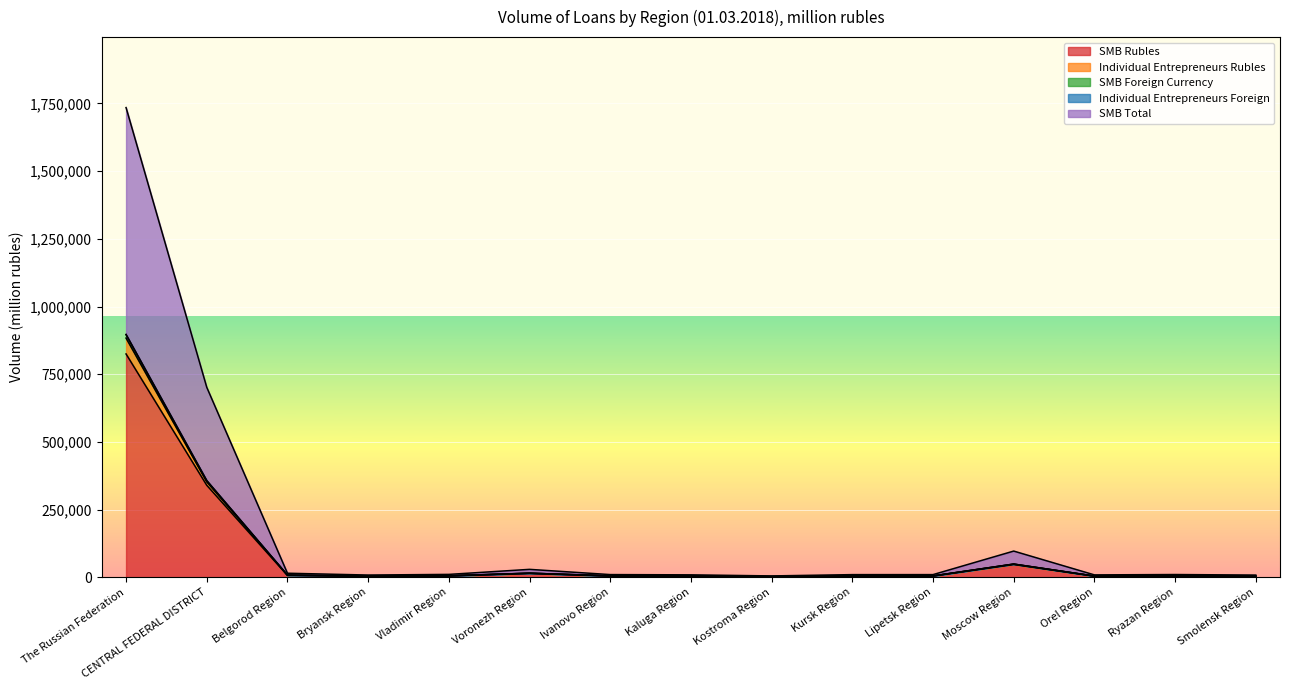

Where is SMB Rubles nearest to the value 413440?

CENTRAL FEDERAL DISTRICT